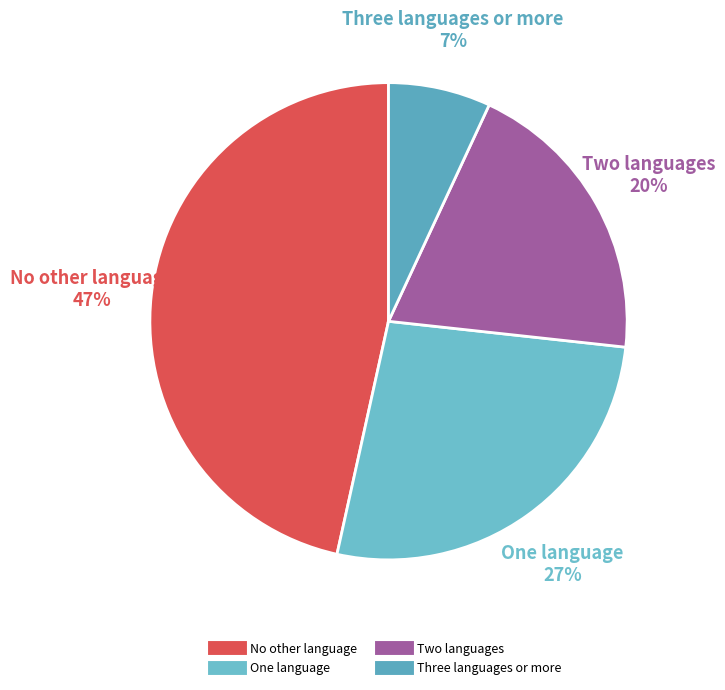

Is the sum of Three languages or more and One language greater than half?

No